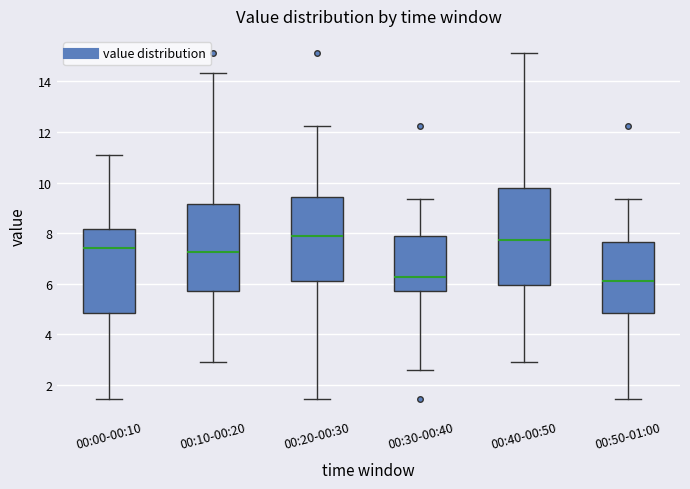

Reading left to right, read every box against the y-axis: the position of its median line, the range the box covers, and the ends of its whiskers. The values are not printed on the chart, so give them approximately, as read against the axis.

00:00-00:10: median 7.4, box 4.8 to 8.2, whiskers 1.4 to 11.2
00:10-00:20: median 7.2, box 5.8 to 9.2, whiskers 2.8 to 14.4
00:20-00:30: median 7.8, box 6.2 to 9.4, whiskers 1.4 to 12.2
00:30-00:40: median 6.2, box 5.8 to 7.8, whiskers 2.6 to 9.4
00:40-00:50: median 7.8, box 6.0 to 9.8, whiskers 2.8 to 15.2
00:50-01:00: median 6.2, box 4.8 to 7.6, whiskers 1.4 to 9.4